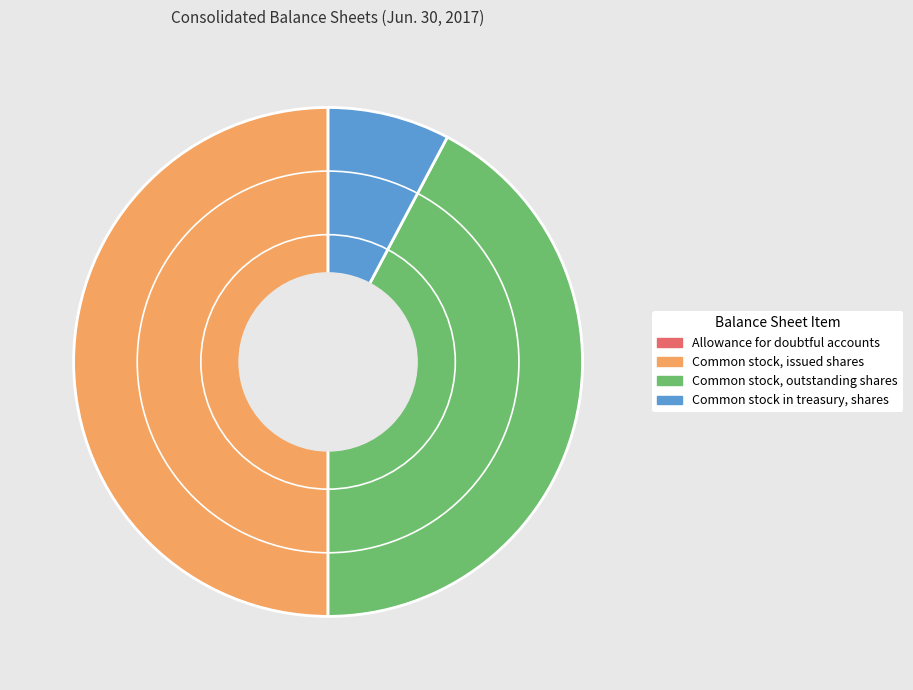

Which category has the biggest portion of the pie?

Common stock, issued shares